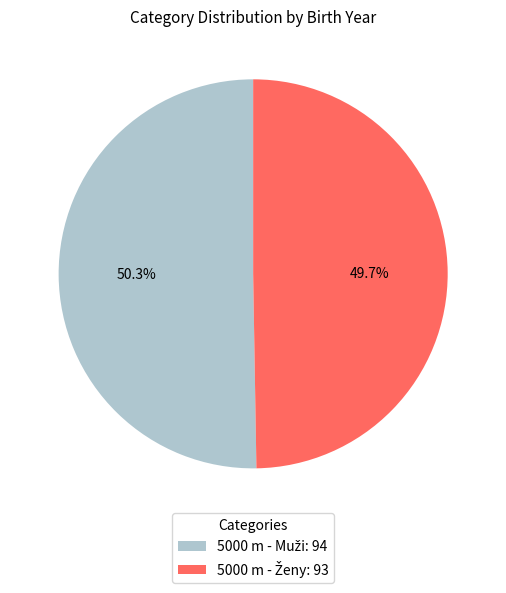

Is there a majority slice in this chart?

Yes